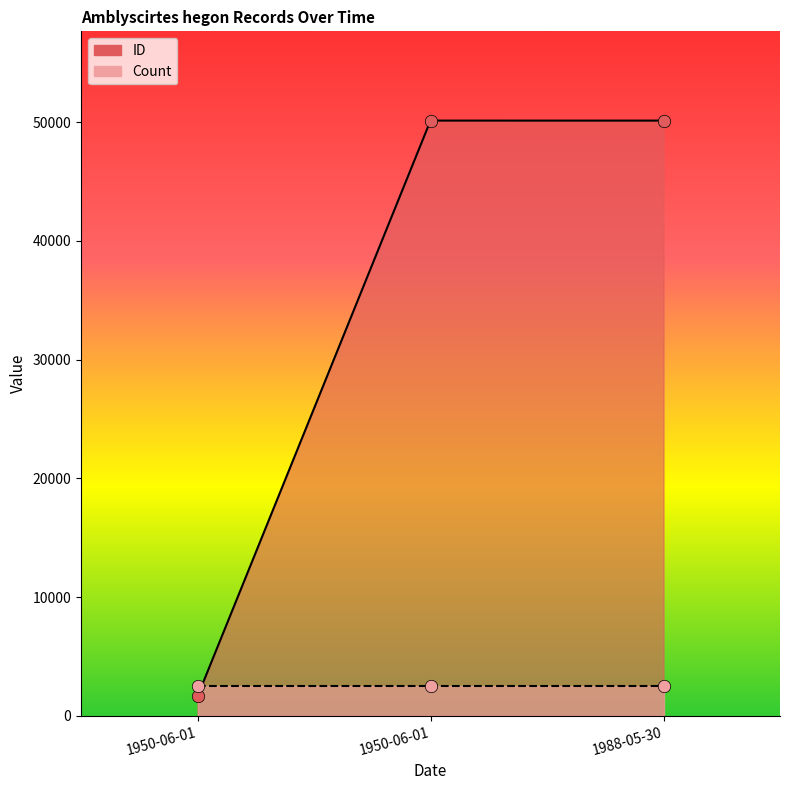

Approximately how many times larger is the value at 1950-06-01 compared to 1950-06-01?

30.8